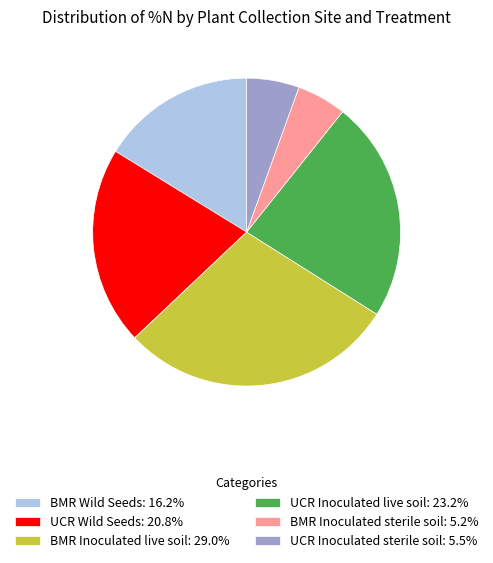

Do BMR Wild Seeds and BMR Inoculated live soil together represent more than half of the pie?

No